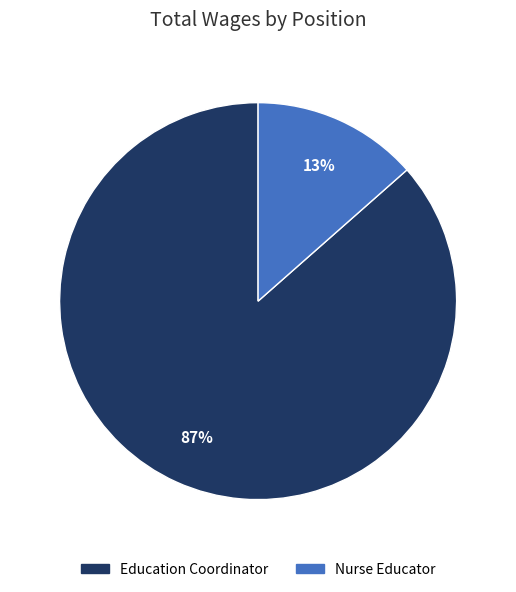

To the nearest percent, what is the combined percentage of Nurse Educator and Education Coordinator?

100%